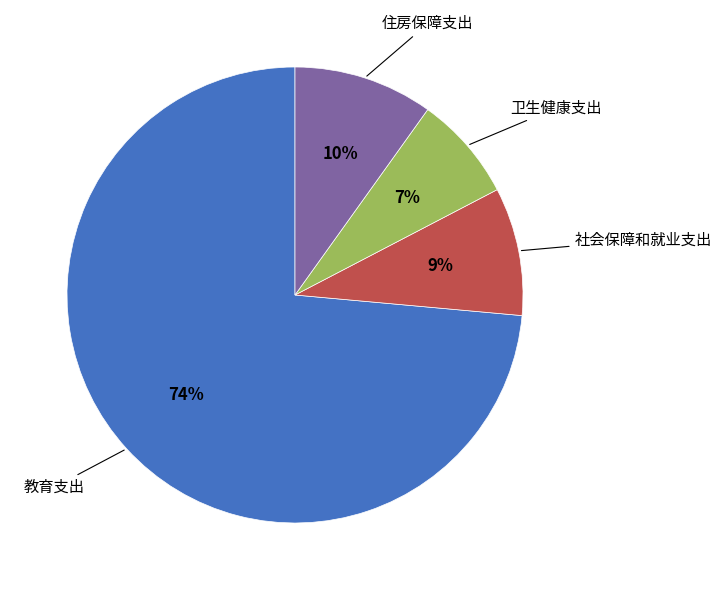

Is there any slice that represents more than half of the pie?

Yes